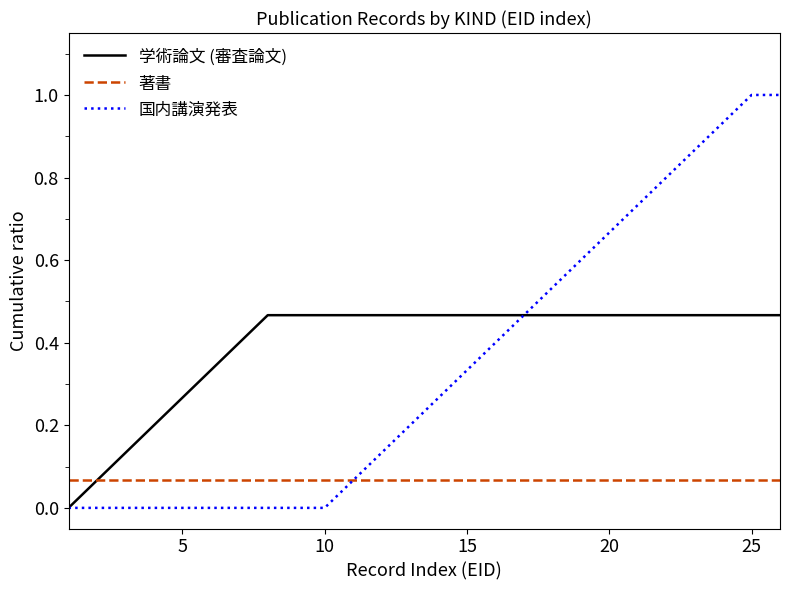

List the series in order of their peak value, lowest first.

著書, 学術論文 (審査論文), 国内講演発表